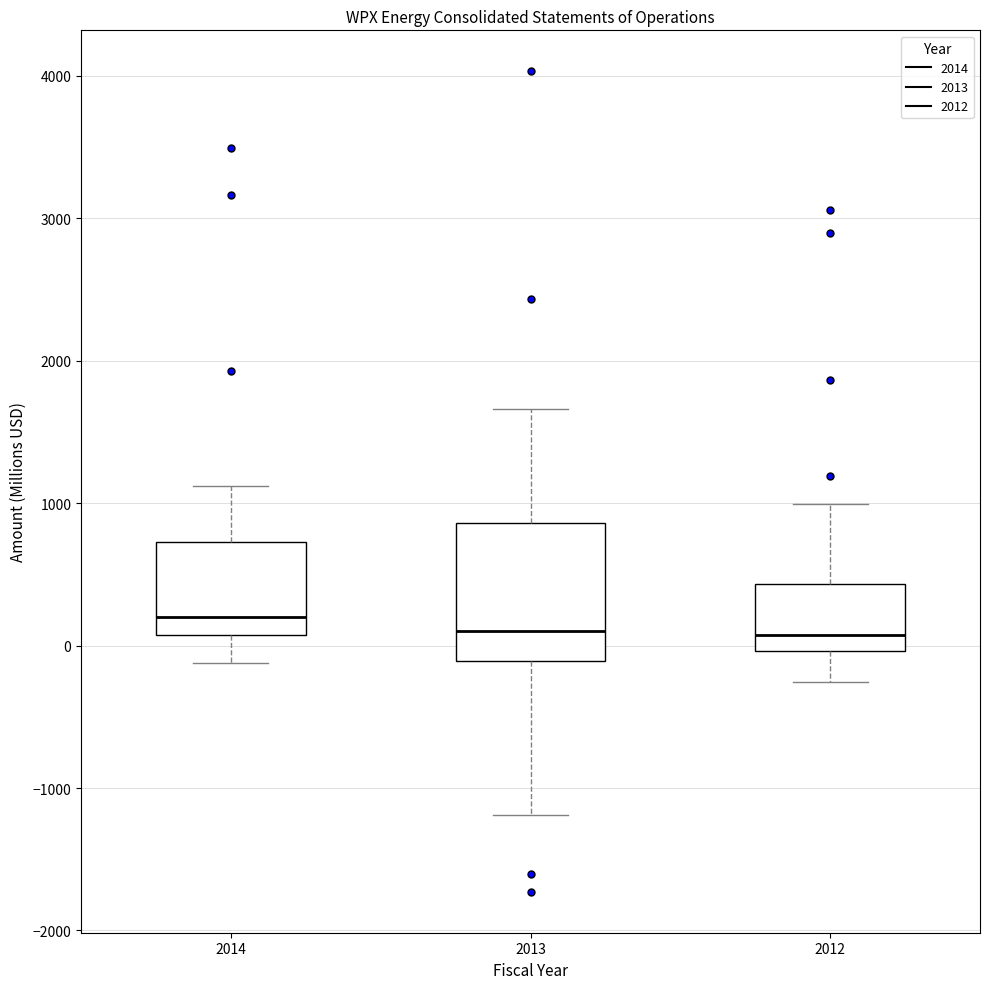

Reading left to right, read every box against the y-axis: the position of its median line, the range the box covers, and the ends of its whiskers. The values are not printed on the chart, so give them approximately, as read against the axis.

2014: median 200, box 100 to 700, whiskers -100 to 1100
2013: median 100, box -100 to 900, whiskers -1200 to 1700
2012: median 100, box 0 to 400, whiskers -300 to 1000